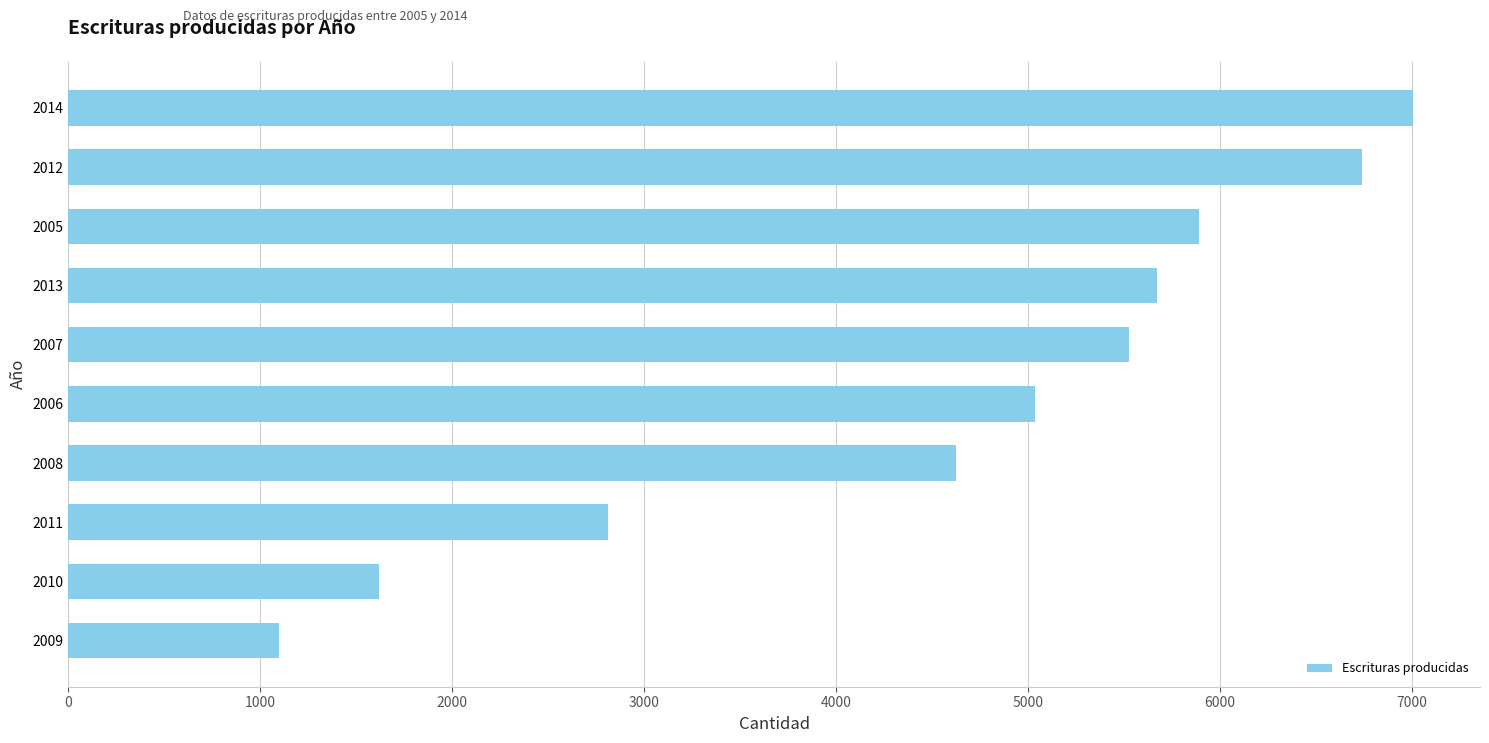

Between 2012 and 2013, which is larger?

2012